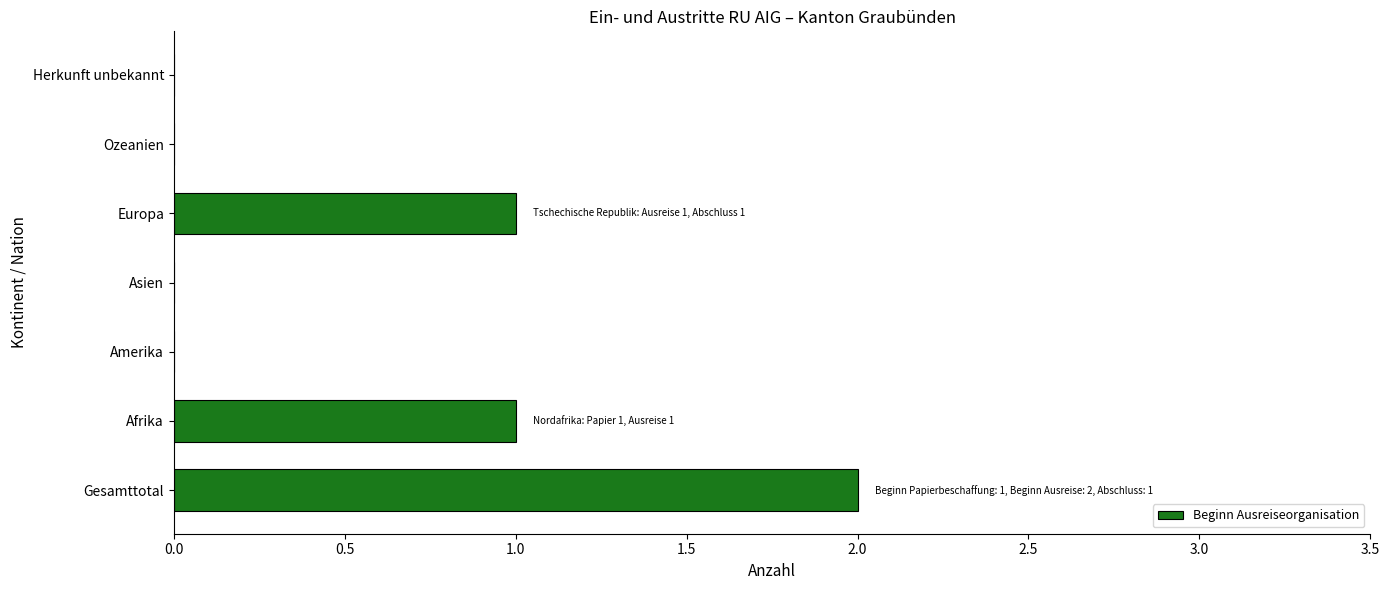

The chart shows a value of 1 at Afrika. True or false?

True